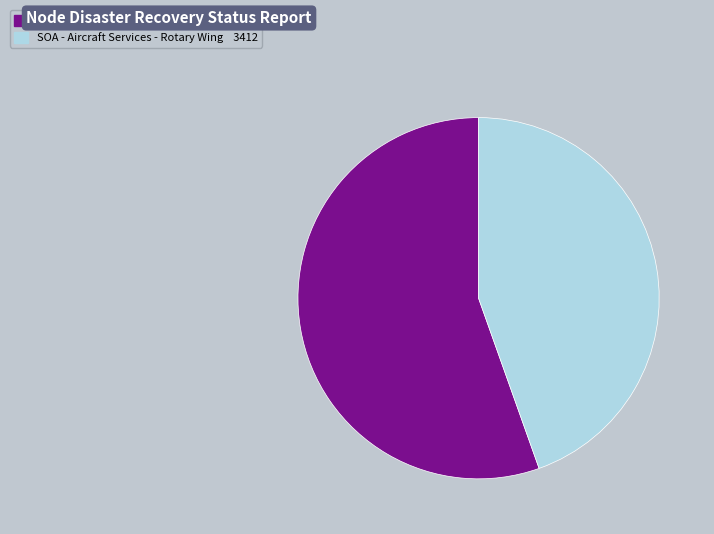

Does any single category account for the majority?

Yes